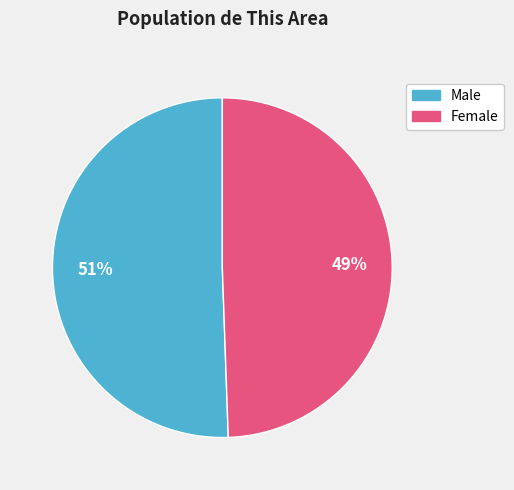

The Female slice represents 49% of the pie. True or false?

True